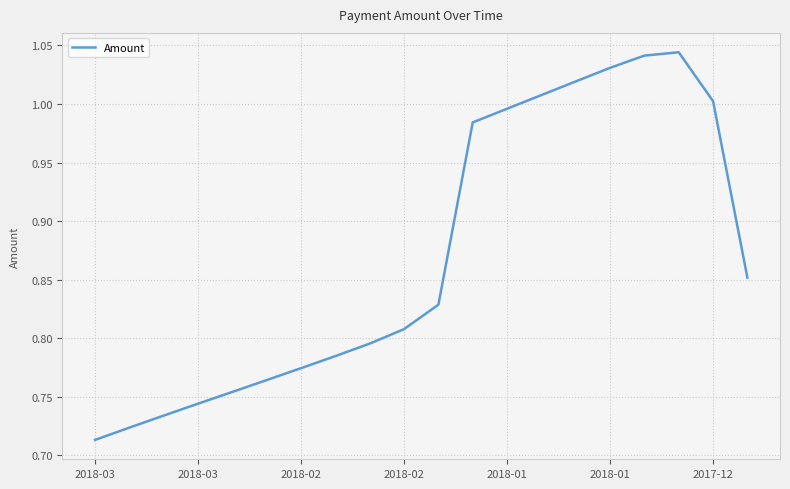

What is the difference between the maximum and minimum values?

0.3